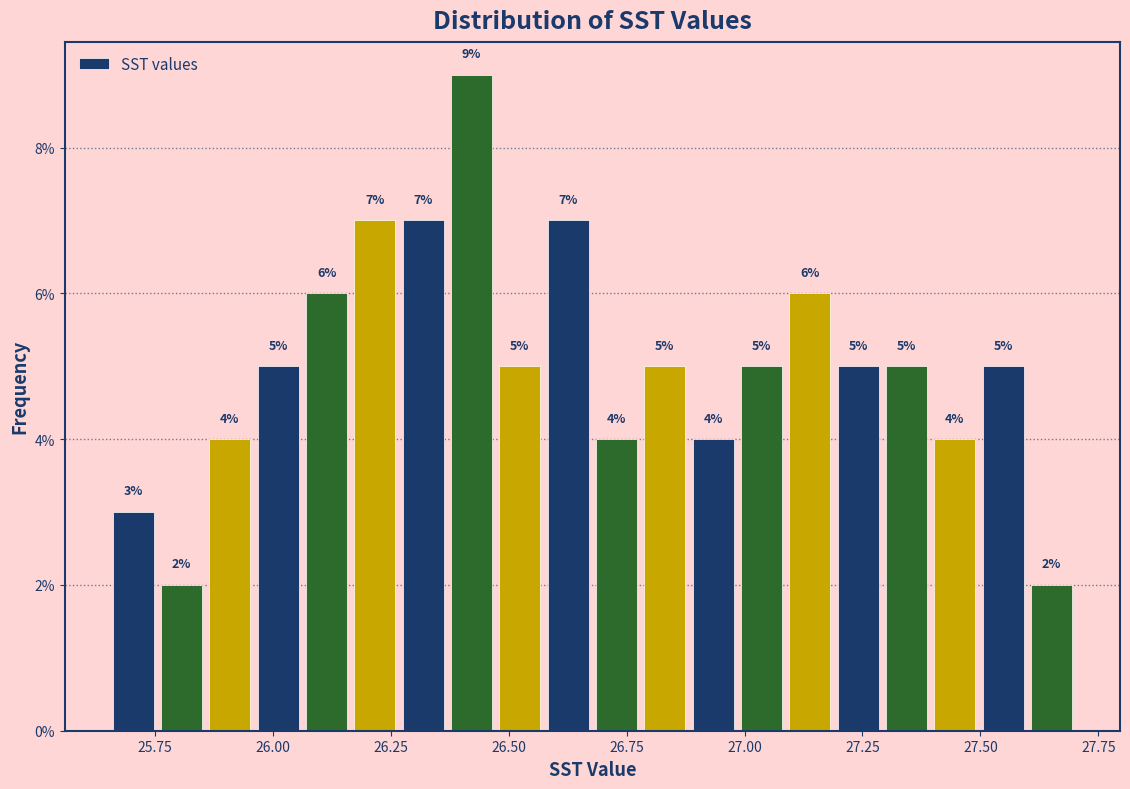

Read against the x-axis, roughly where is the centre of the tallest bar?

26.40